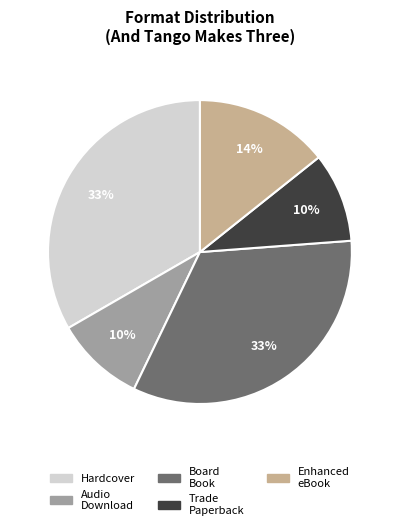

Does any single category account for the majority?

No